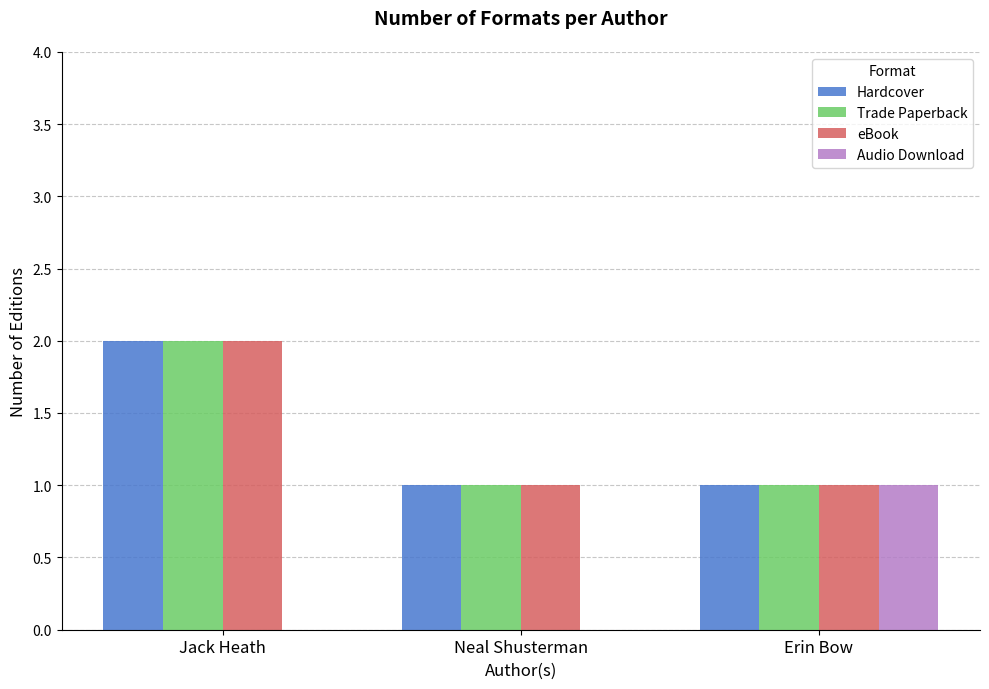

Is it true that eBook equals 1 at Neal Shusterman?

True